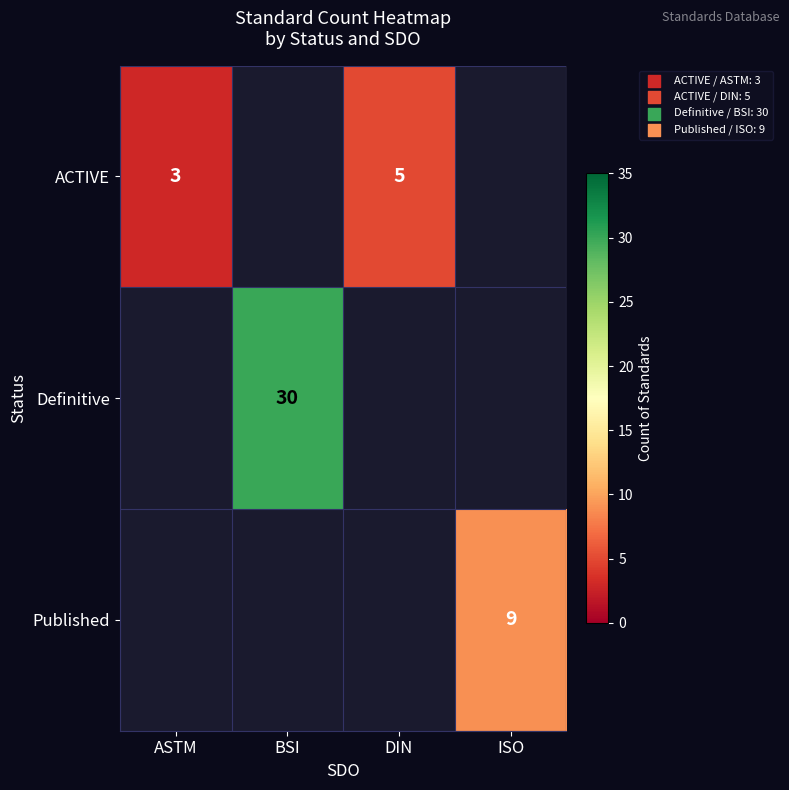

True or false: ACTIVE has a value of 2 at DIN.

False